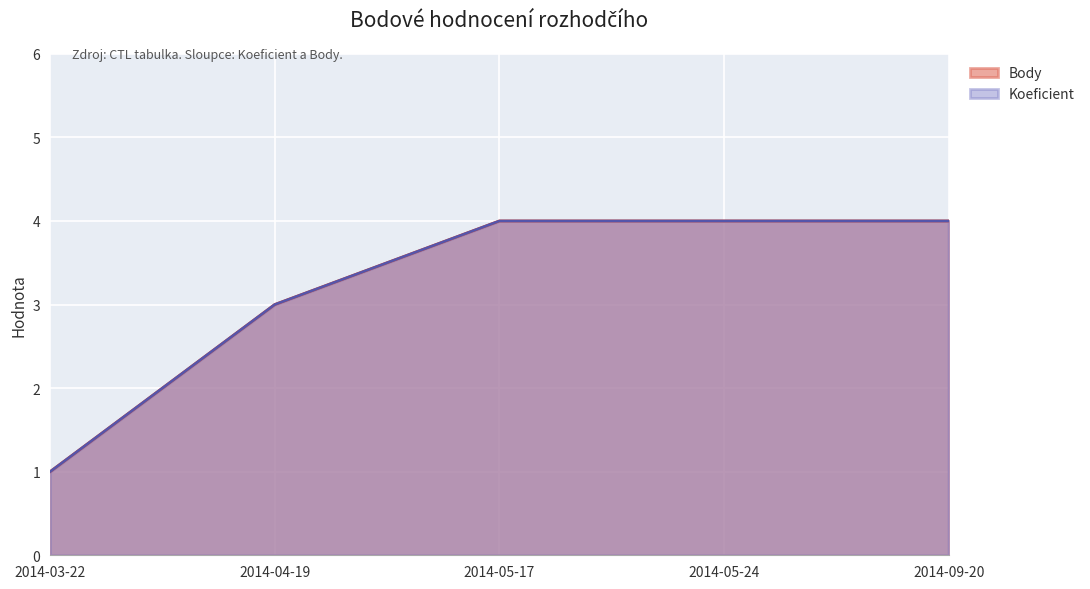

How many categories are shown in the chart?

5